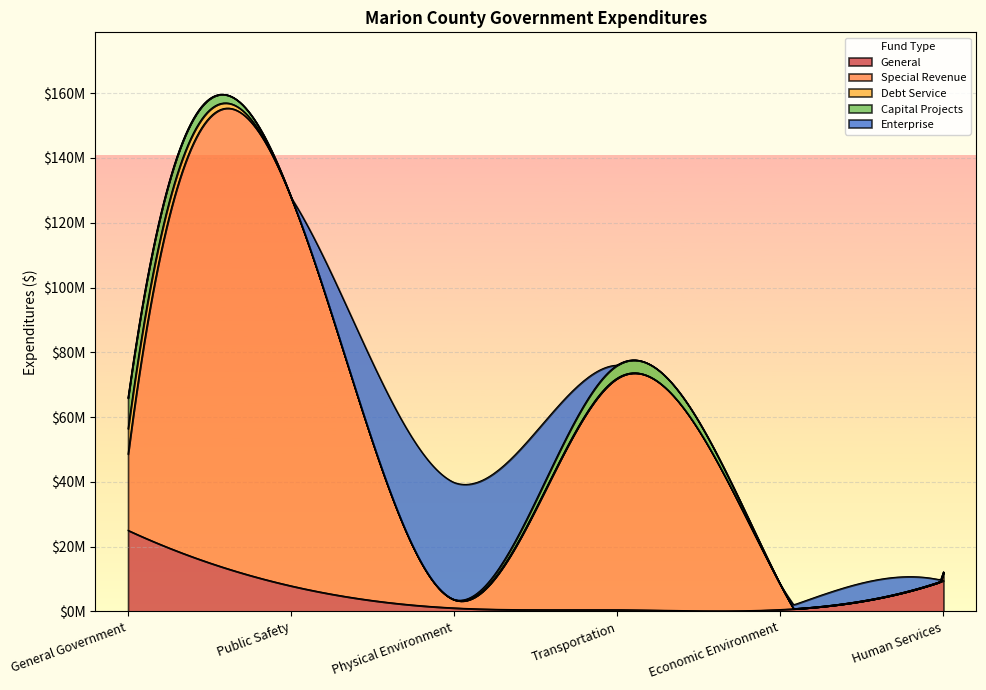

At which label does Special Revenue first exceed 23527970?

Public Safety